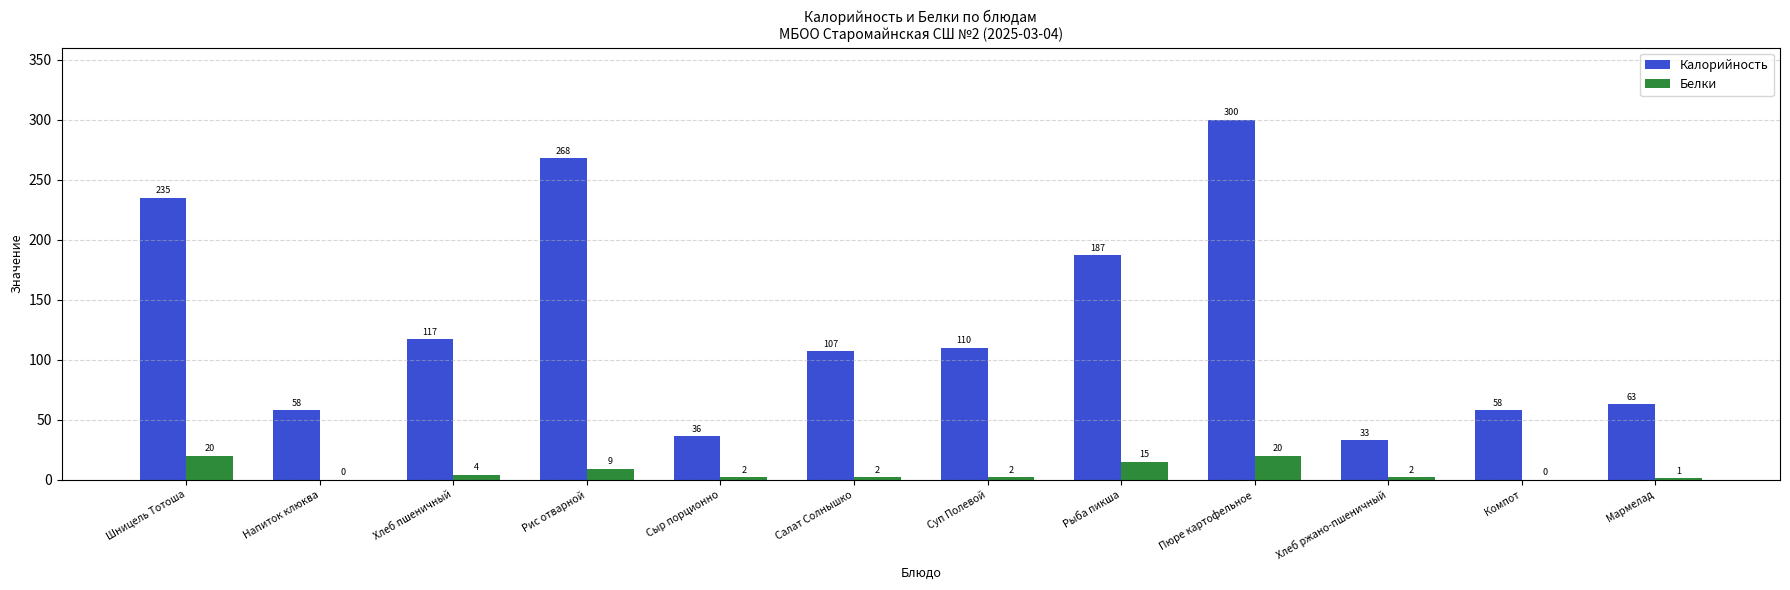

The value of Белки at Хлеб ржано-пшеничный is 2. True or false?

True